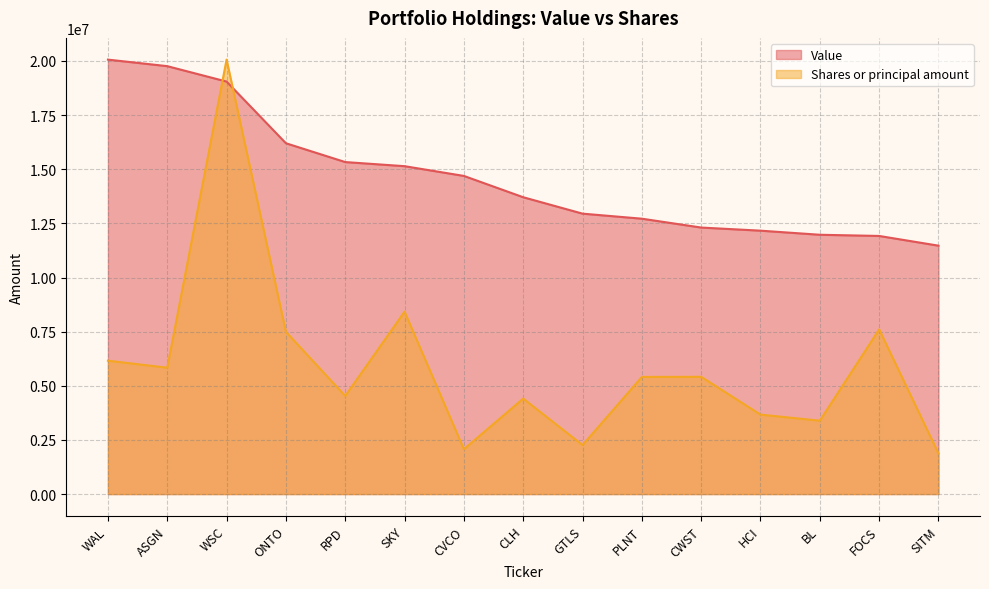

True or false: Shares or principal amount has a value of 4408828.4 at CLH.

True